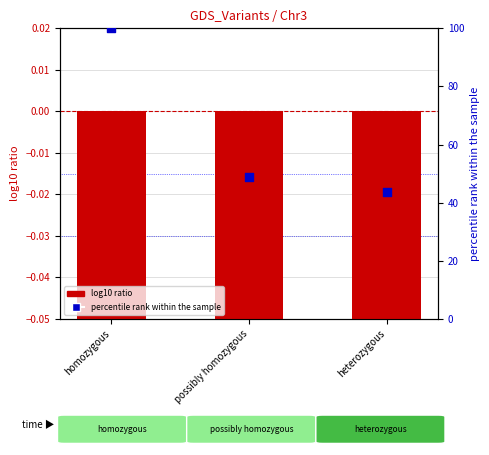

Which series reaches the minimum Y coordinate?

log10 ratio